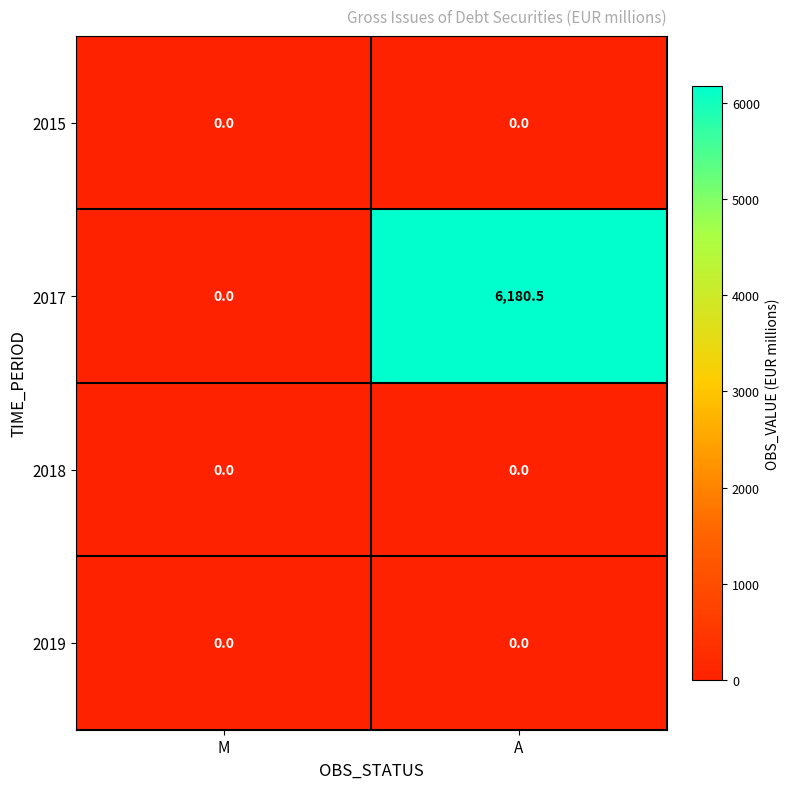

Which category has the highest value across all series?

A